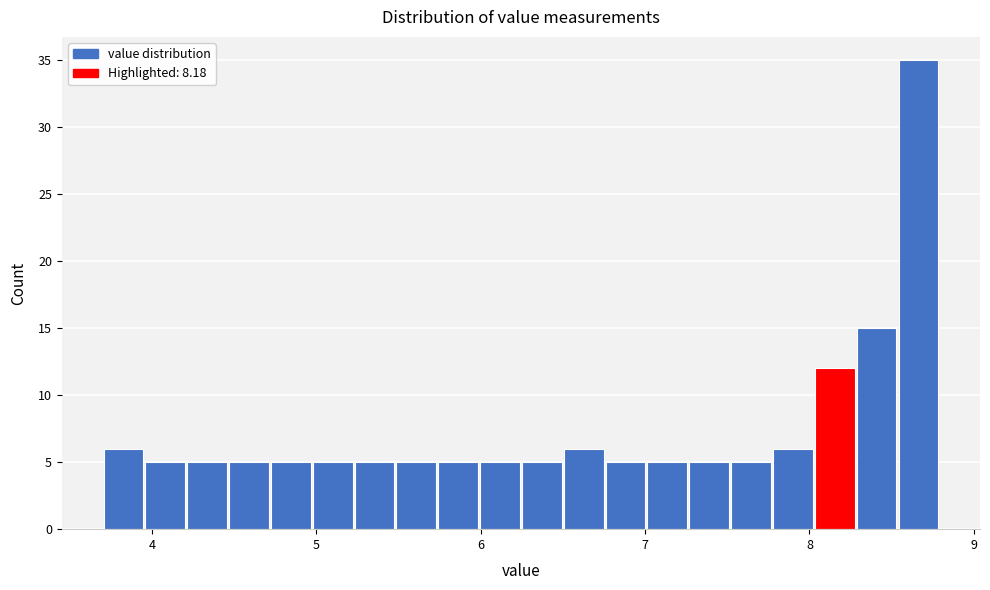

Read against the x-axis, roughly where is the centre of the tallest bar?

8.7